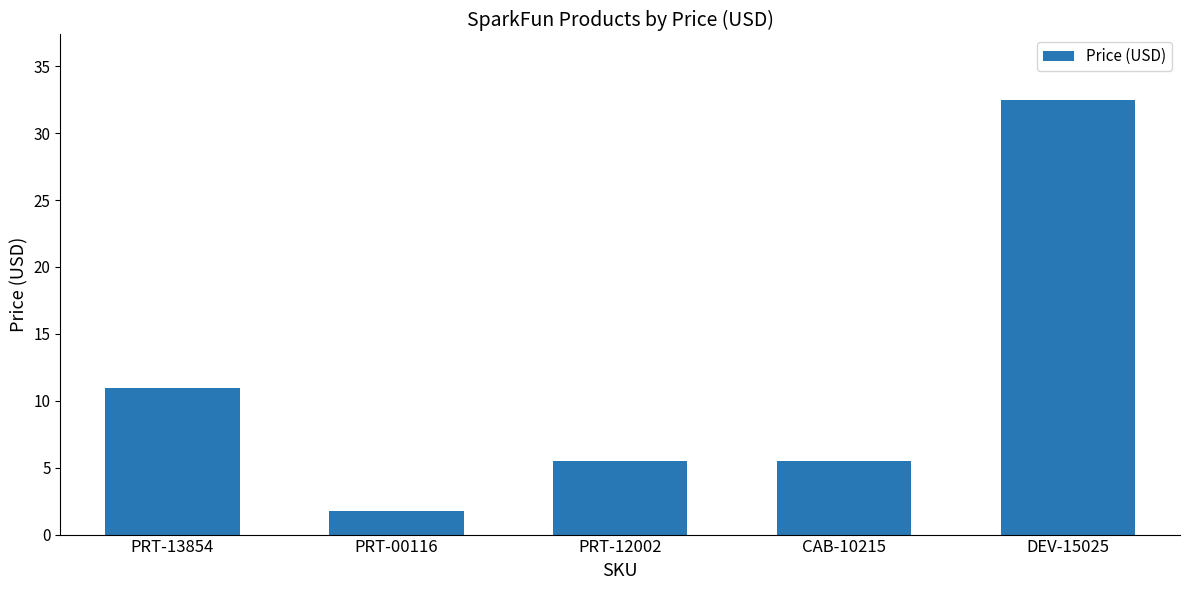

What is the sum of all values?

56.2